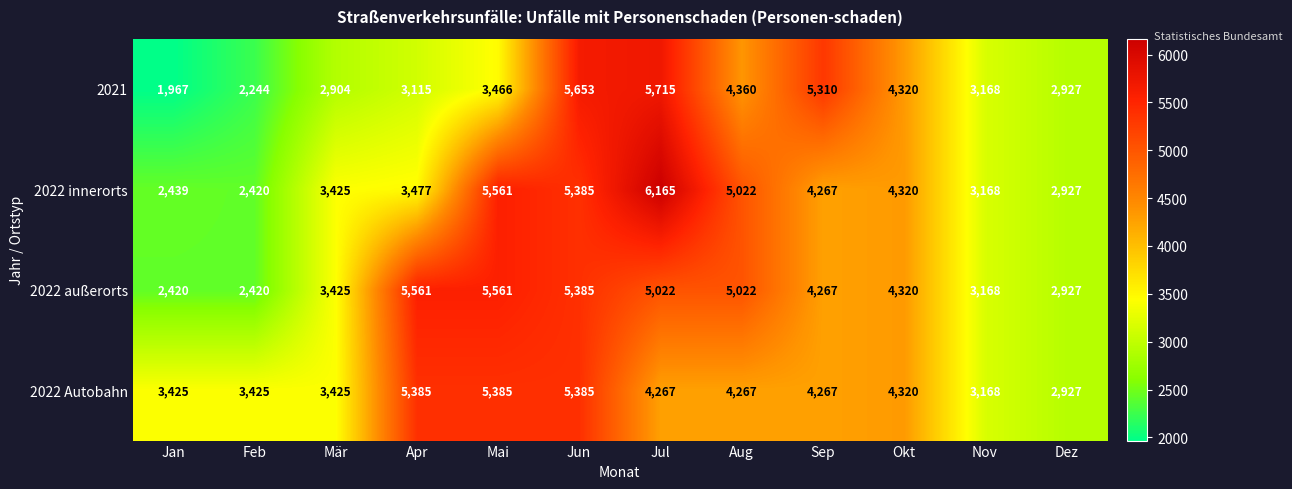

How many 2022 Autobahn values are between 3425 and 5385?

10